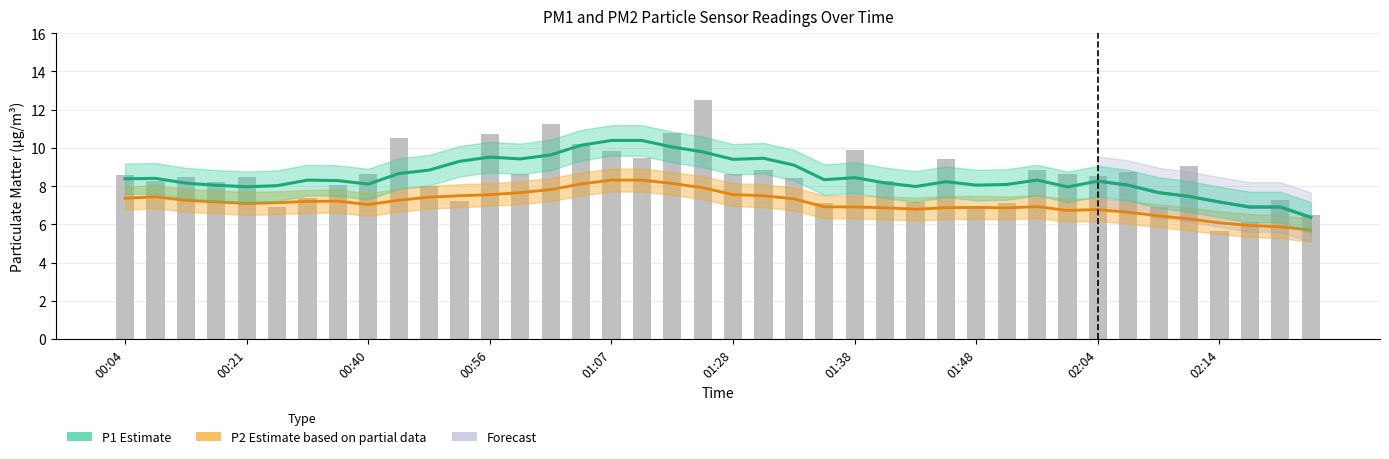

The chart shows a value of 13.5 at 01:53. True or false?

False